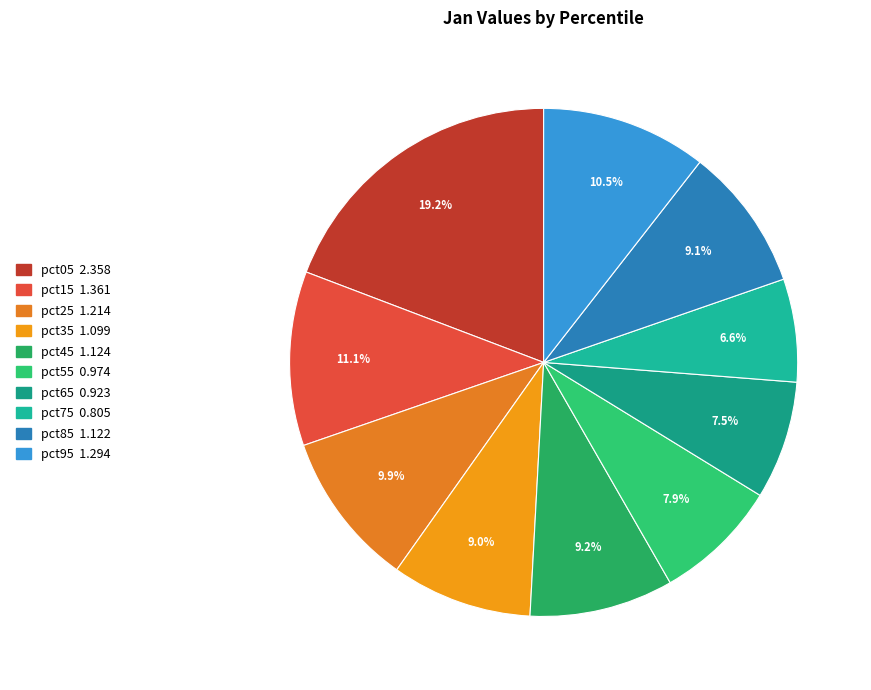

Is it true that pct15 is 21% of the pie?

False